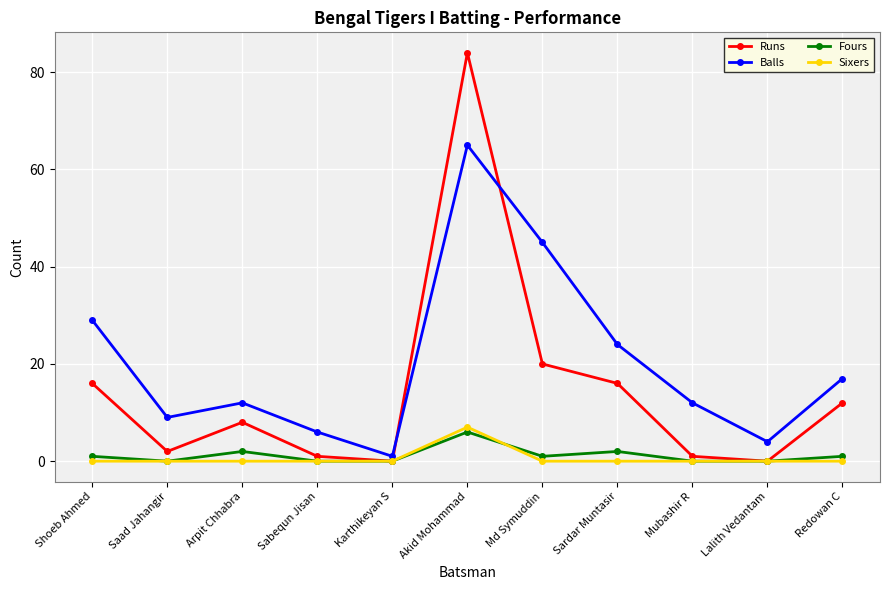

What are all the series names shown in the legend?

Runs, Balls, Fours, Sixers